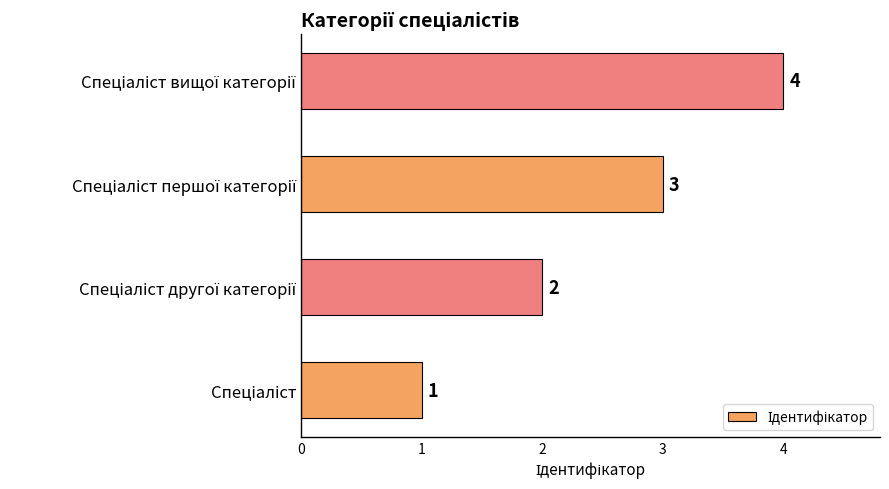

Count the number of data series in this chart.

1